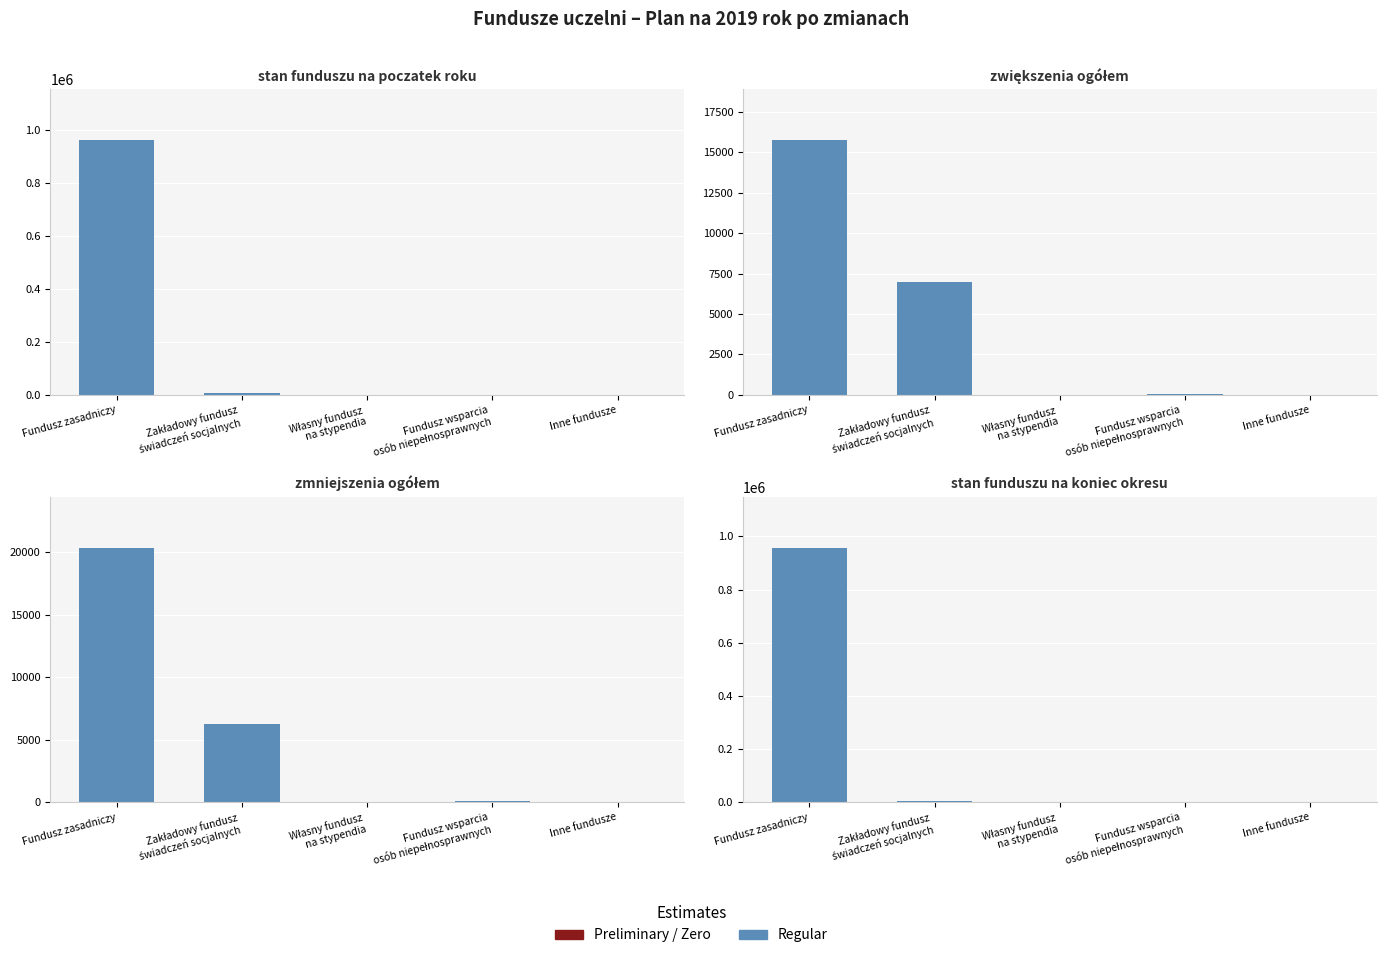

Reading left to right, what are all the values shown in this chart?

stan funduszu na poczatek roku: 962263.8	5512.8	0.0	56.5	0.0
zwiększenia ogółem: 15759.0	6963.1	0.0	69.3	0.0
zmniejszenia ogółem: 20354.9	6250.0	0.0	125.8	0.0
stan funduszu na koniec okresu: 957667.9	6225.9	0.0	0.0	0.0